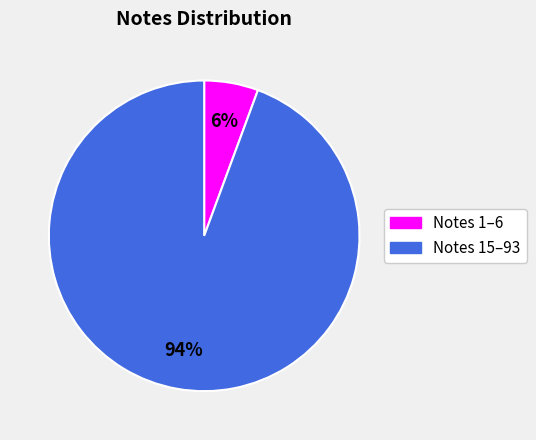

To the nearest percent, what is the average slice percentage?

50%